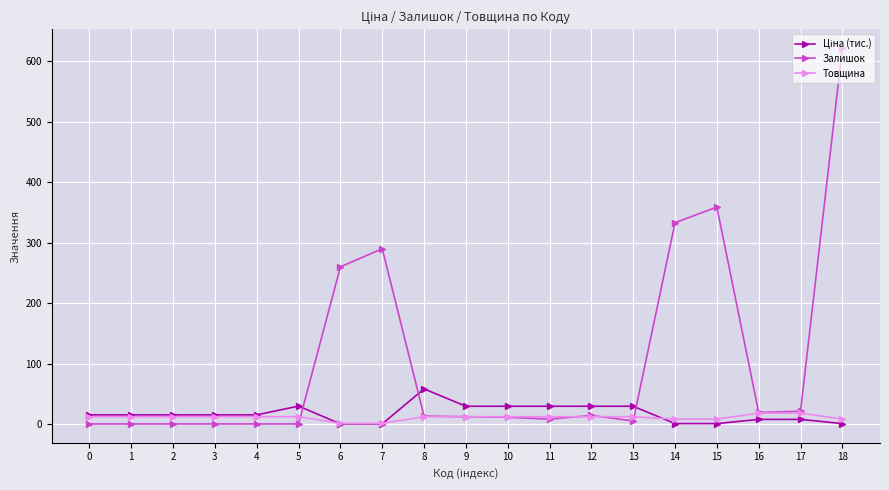

At which category is the sum across all series the highest?

18